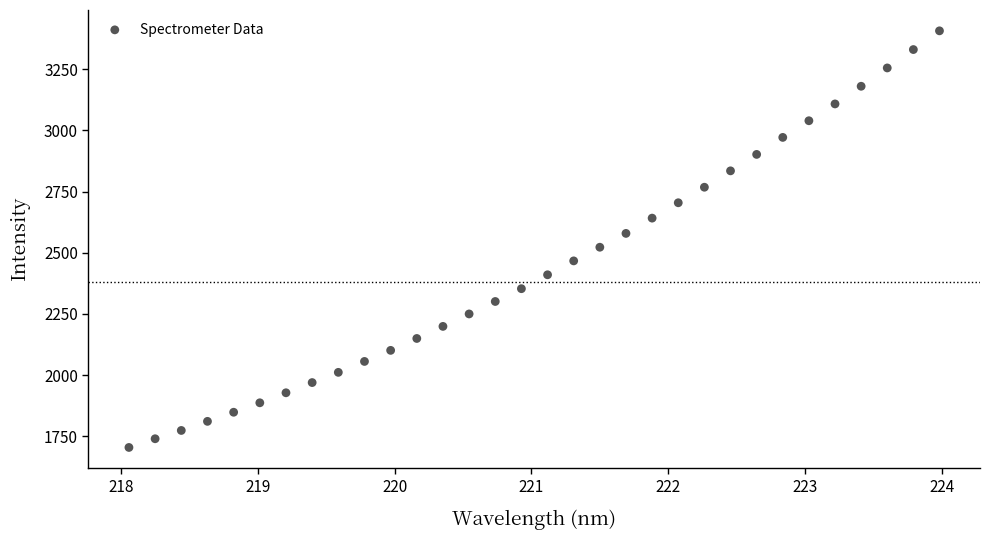

What is the range of X values (max minus min)?

5.9